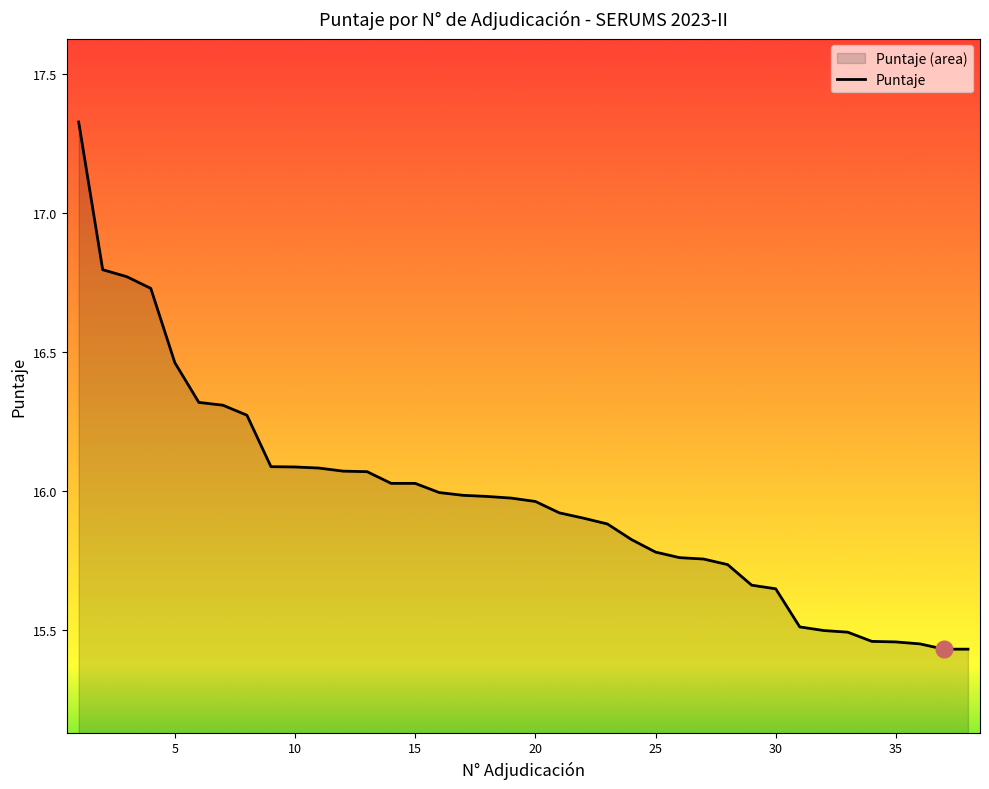

What is the difference between the maximum and minimum values?

1.9